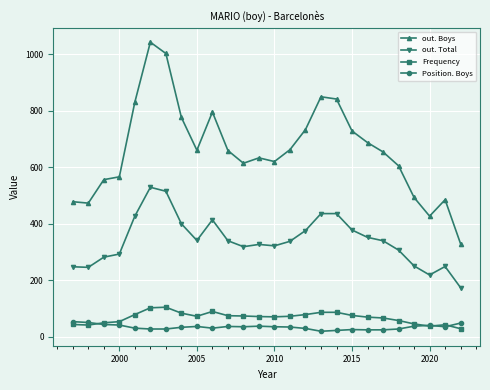

Does the chart have visible grid lines?

Yes